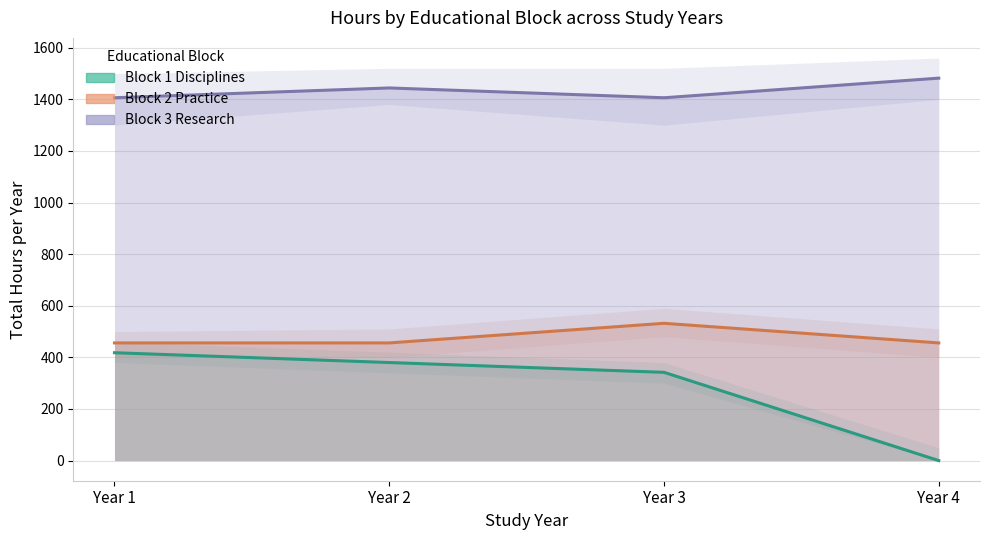

How many data points does each series have?

4